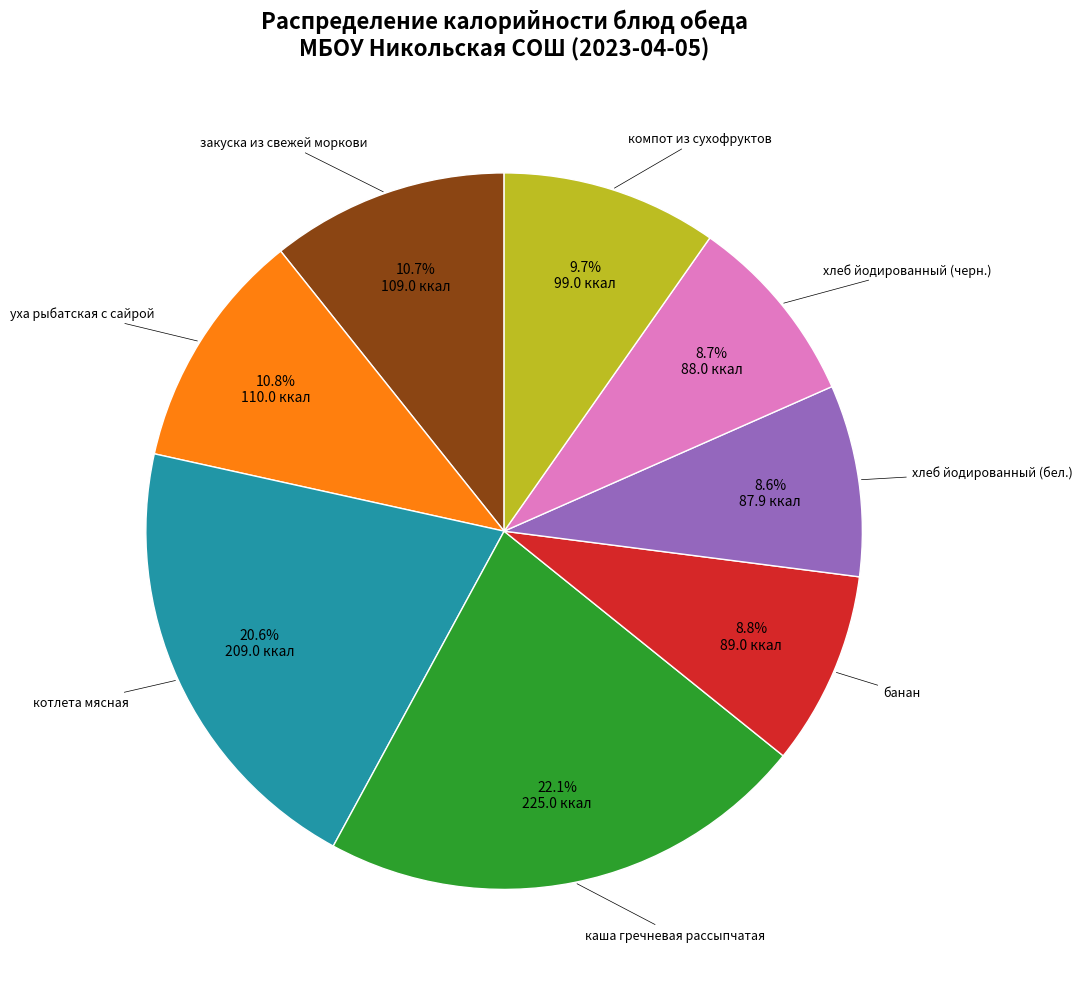

Is there any slice that represents more than half of the pie?

No